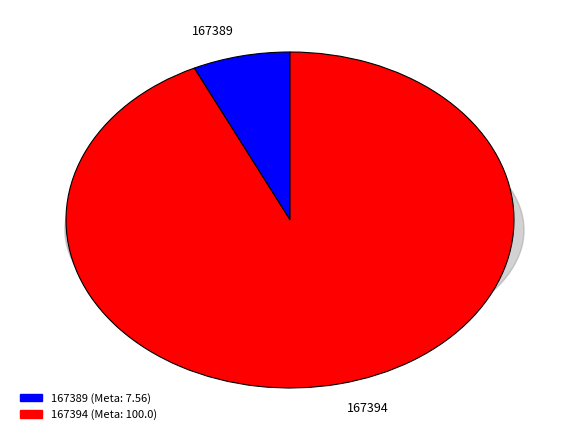

Rank the categories by value from lowest to highest.

167389, 167394